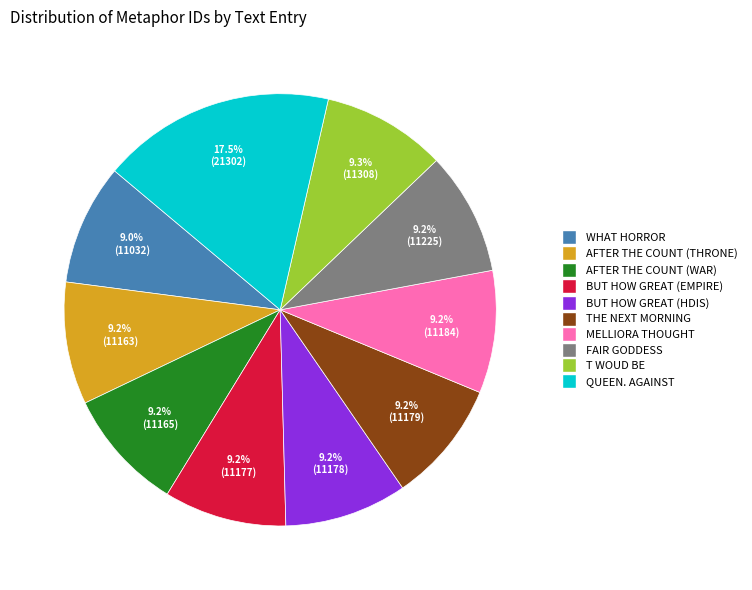

How many slices are in this pie chart?

10